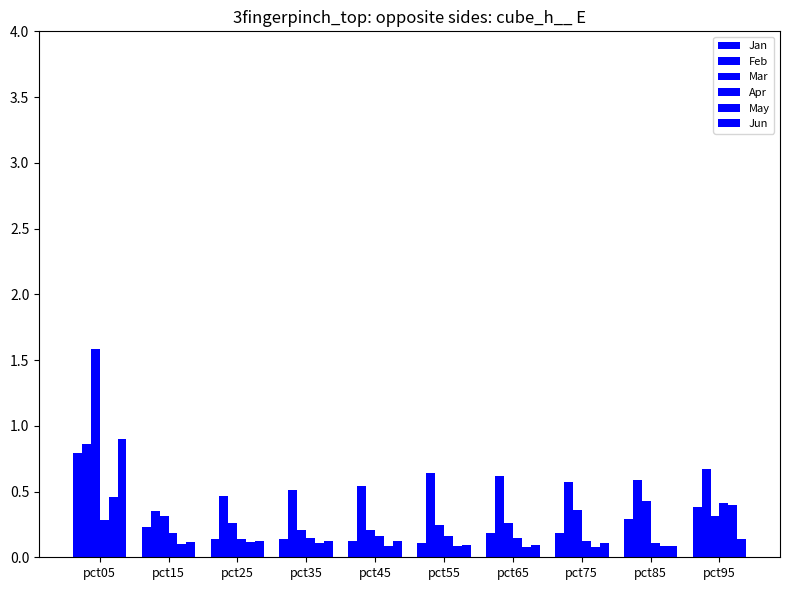

What is the sum of all May values?

1.6